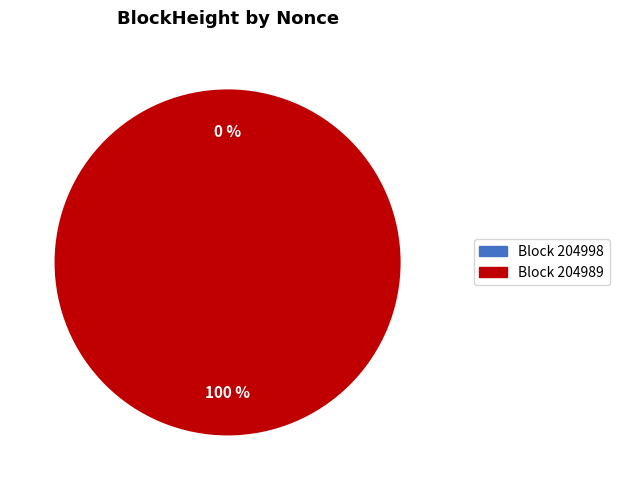

How many slices are in this pie chart?

2